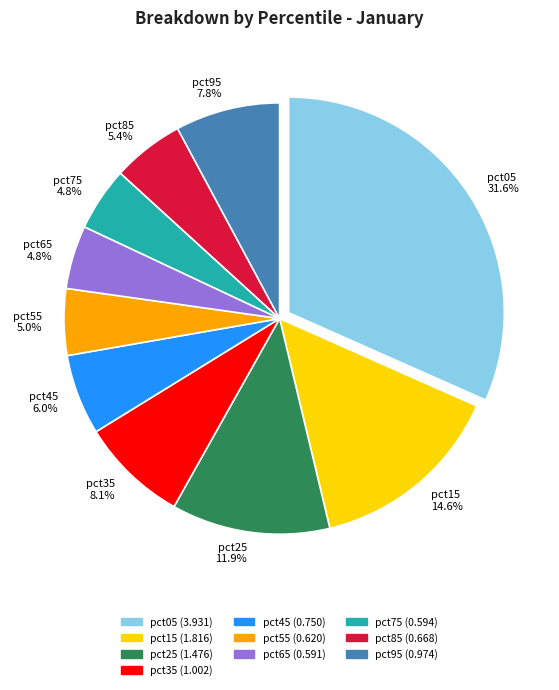

Between pct75 and pct95, which is larger?

pct95